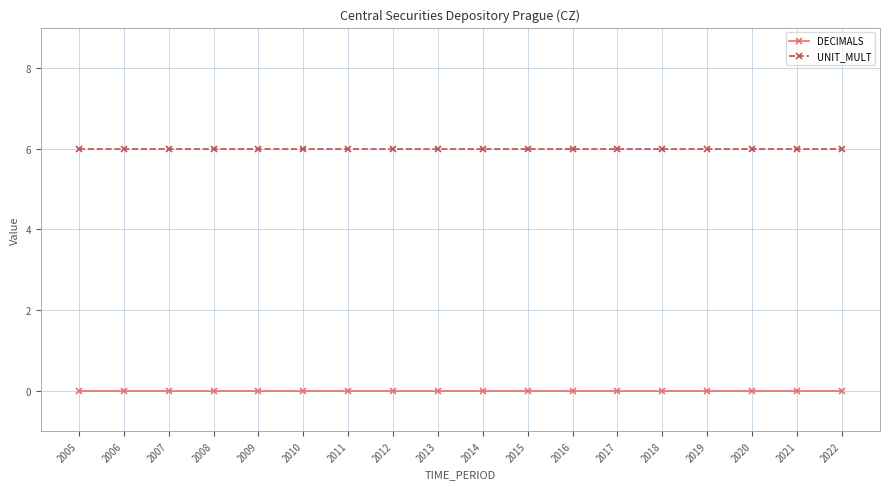

How many lines are shown in the chart?

2